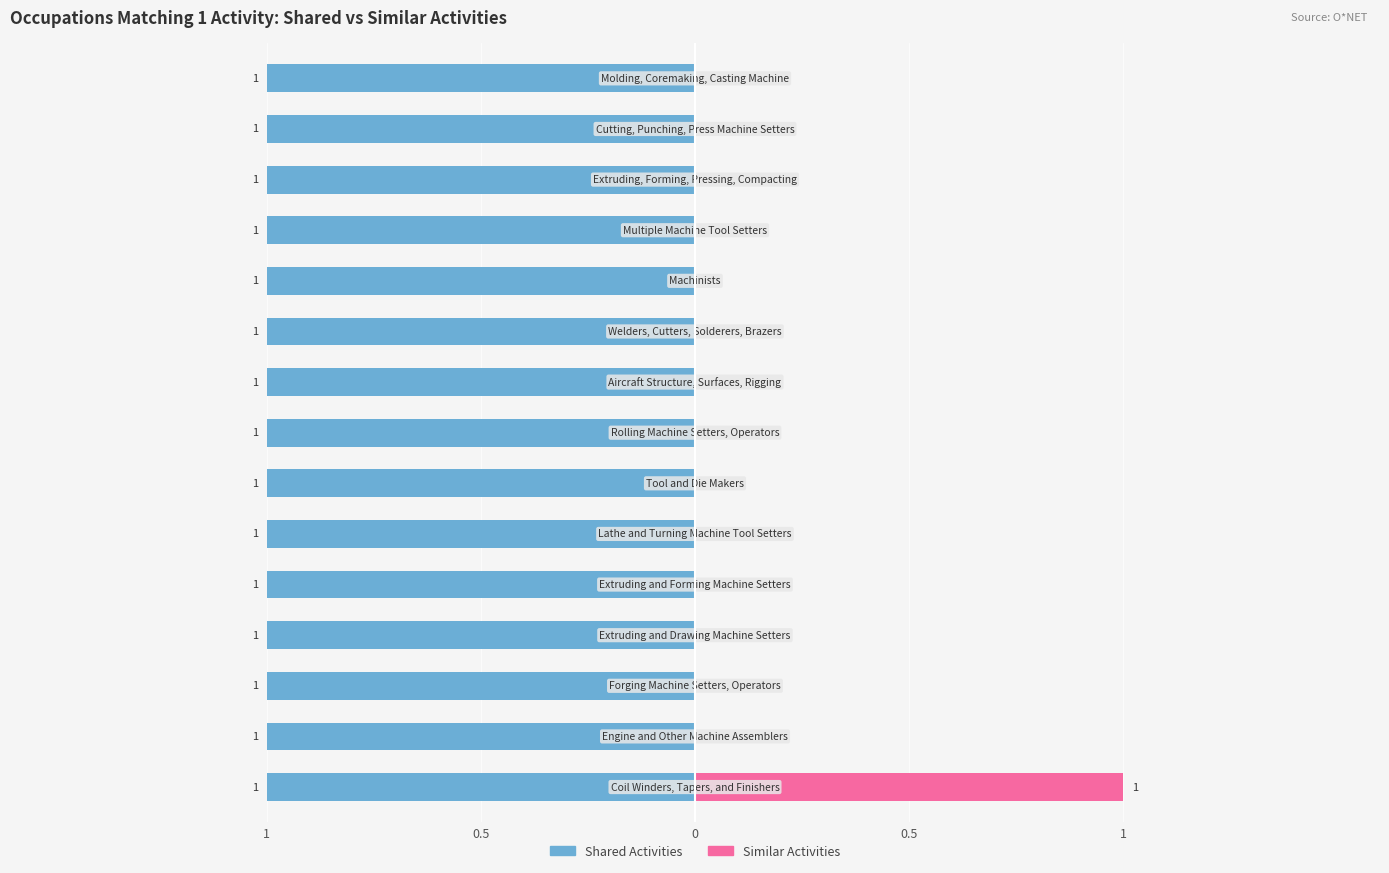

Does the chart contain stacked bars?

No